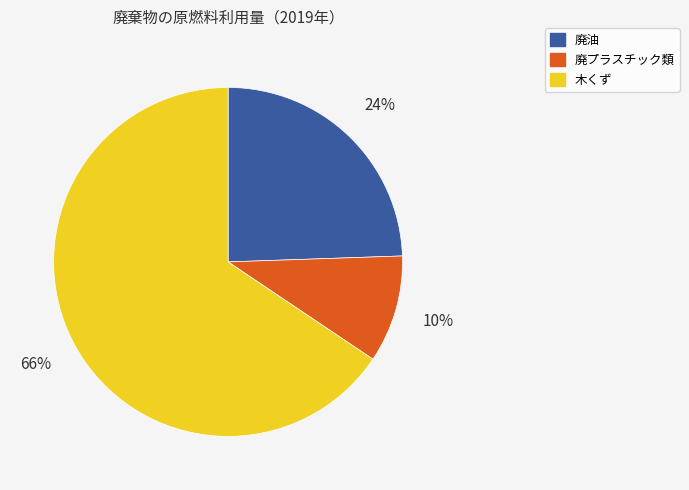

Which category has the biggest portion of the pie?

木くず